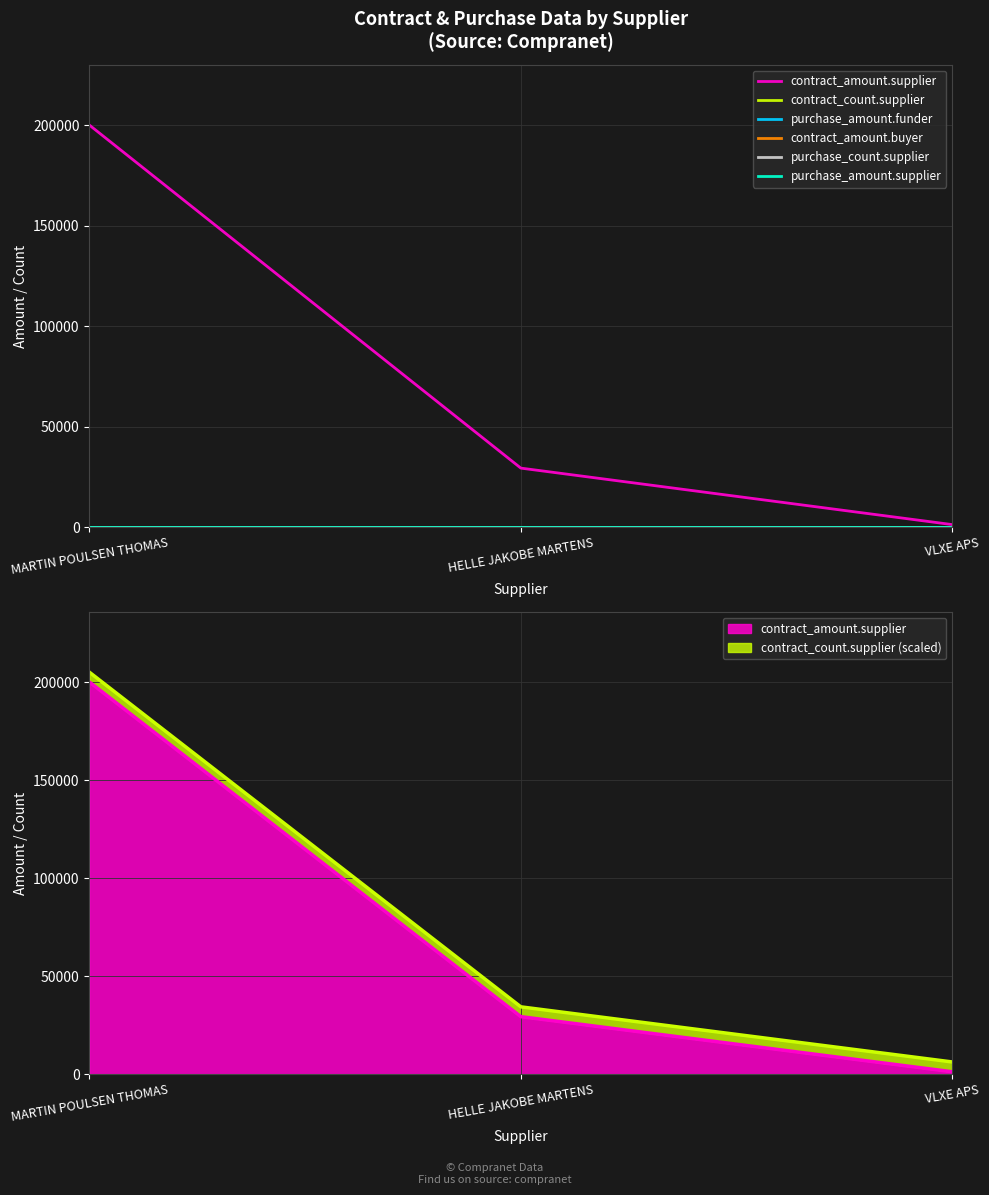

Which series has the largest total across all categories?

contract_amount.supplier